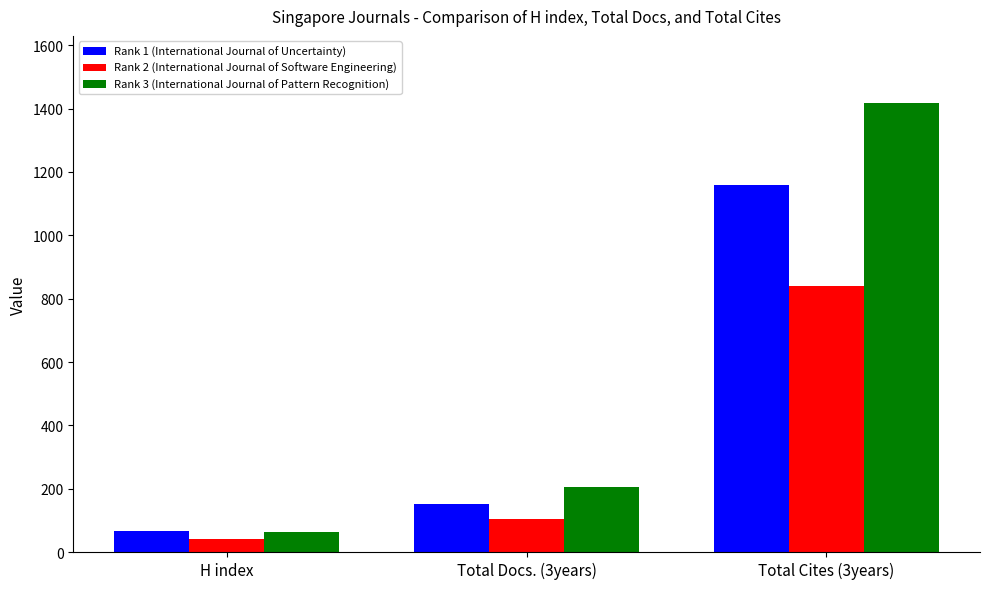

Is it true that Rank 3 (International Journal of Pattern Recognition) equals 62 at H index?

True